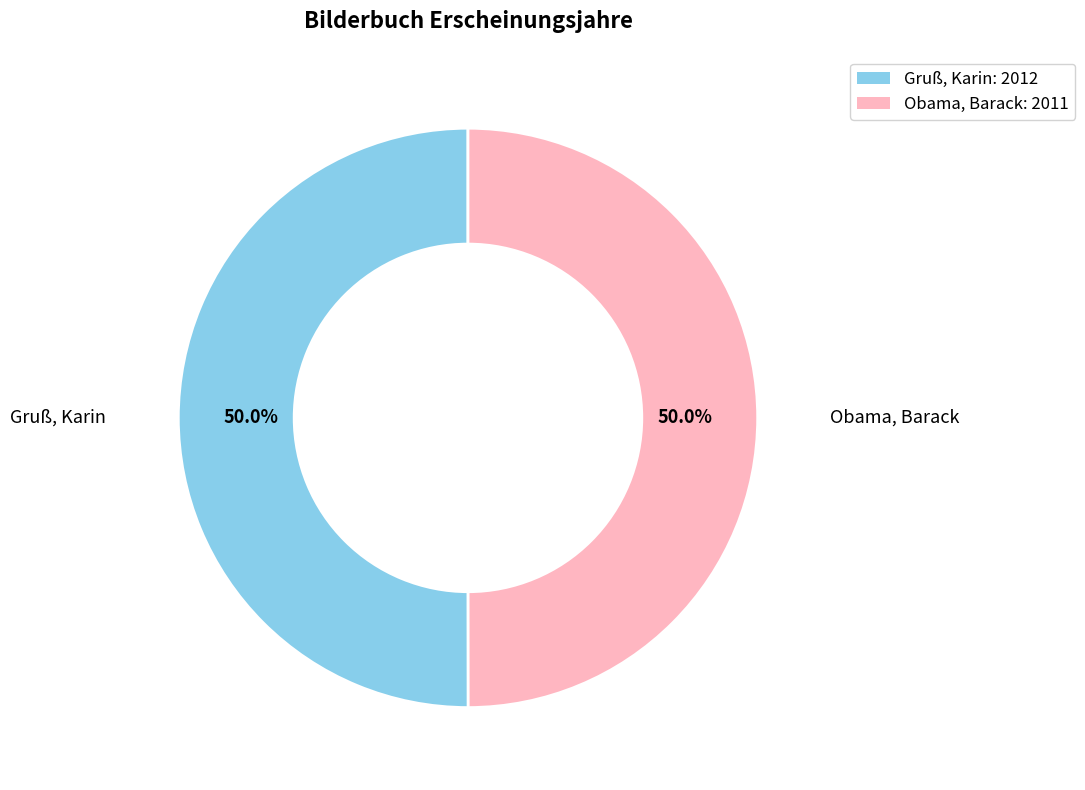

How many segments does this pie chart have?

2